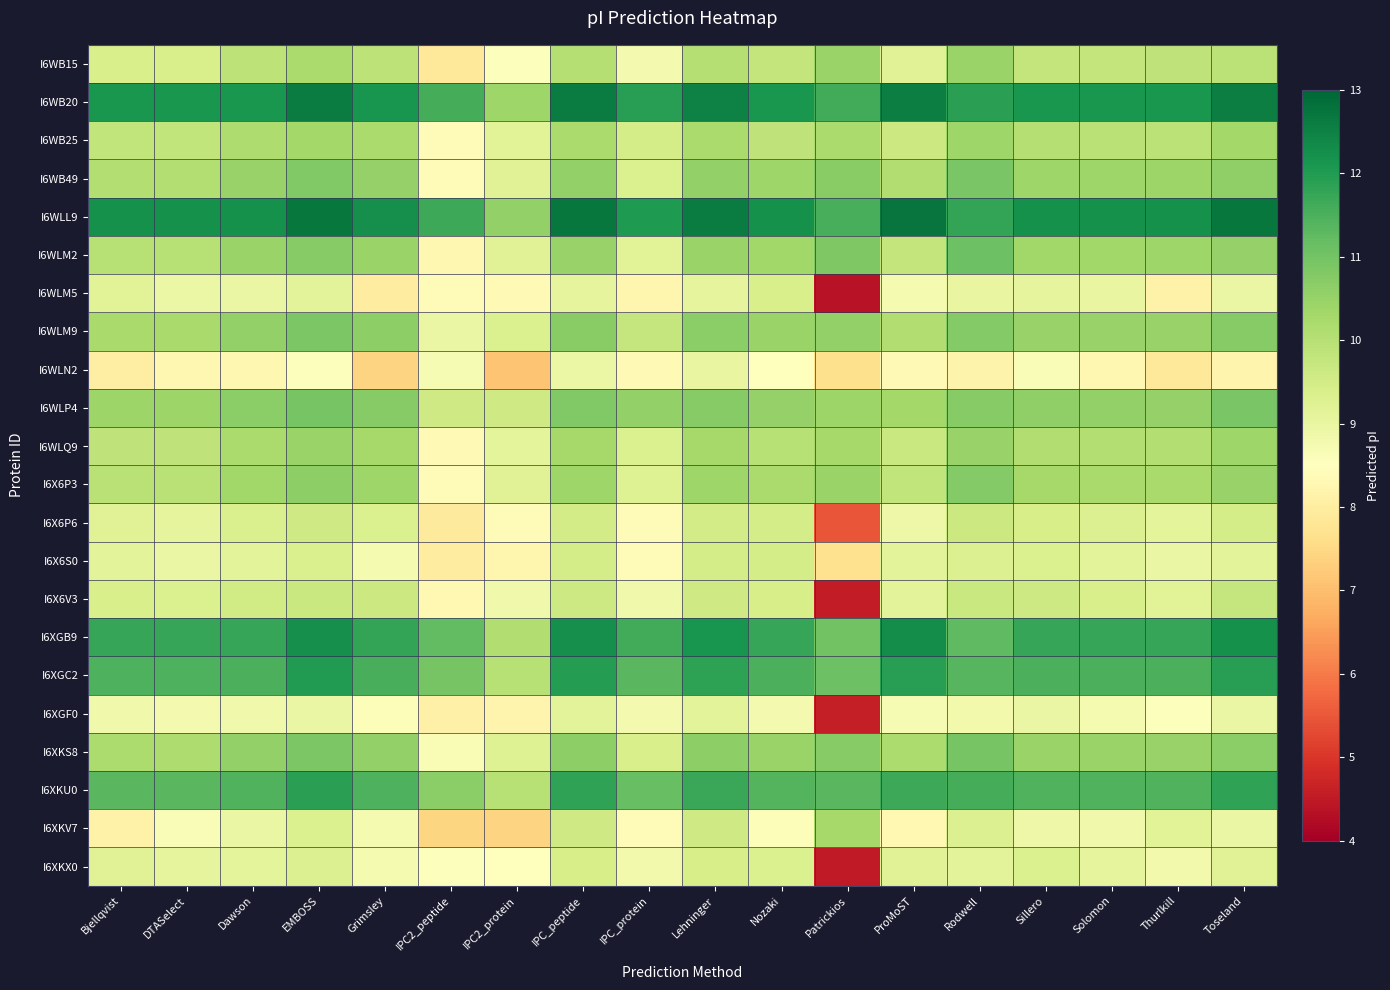

Which series has the largest range (max minus min)?

I6X6V3